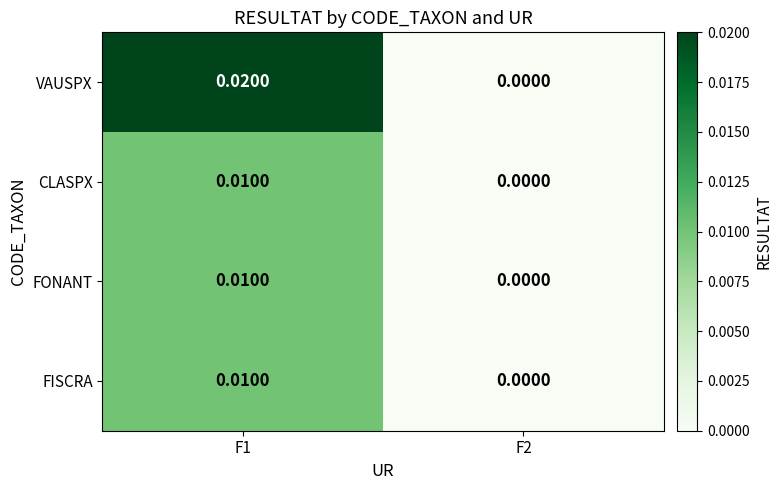

Which series changed the most between F1 and F2?

VAUSPX